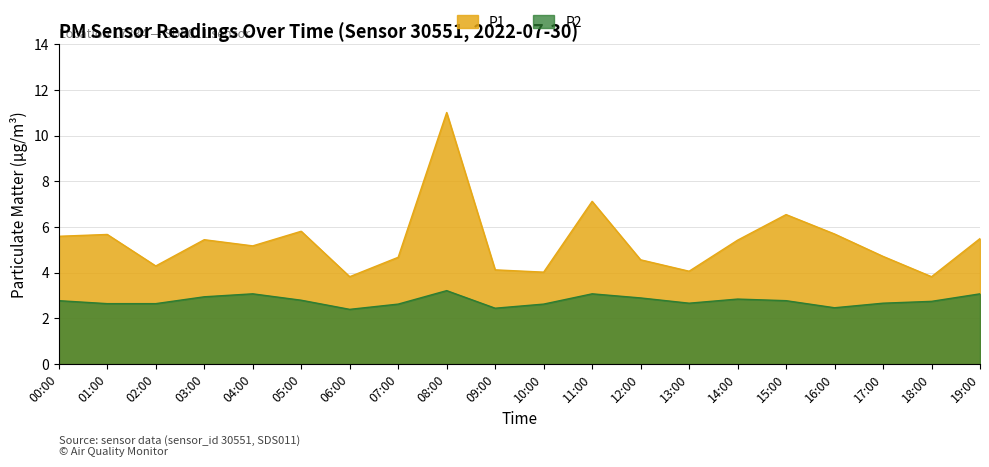

At which category does P1 reach its first local valley?

02:00